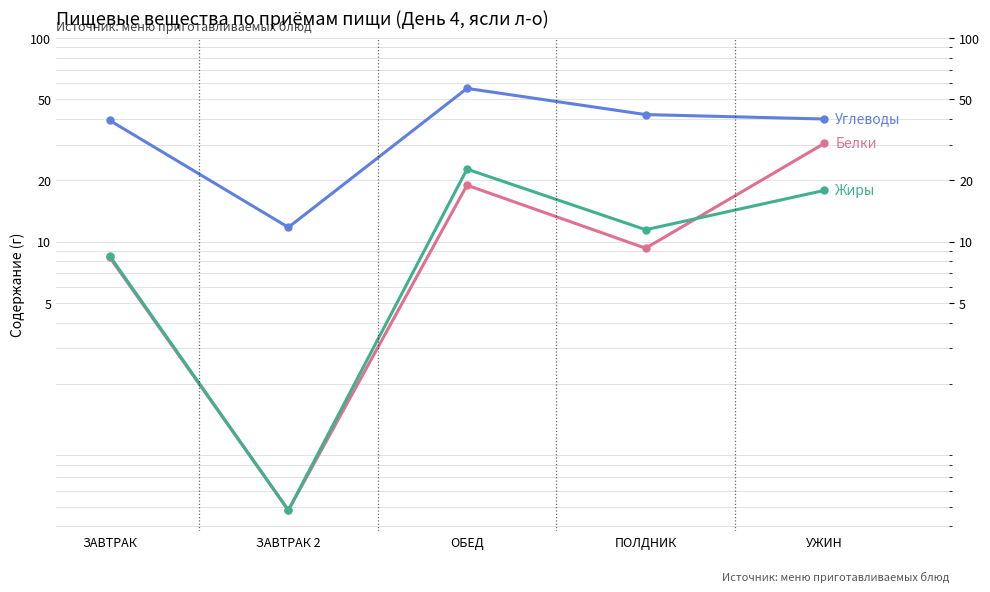

What is the maximum value shown in the chart?

56.6